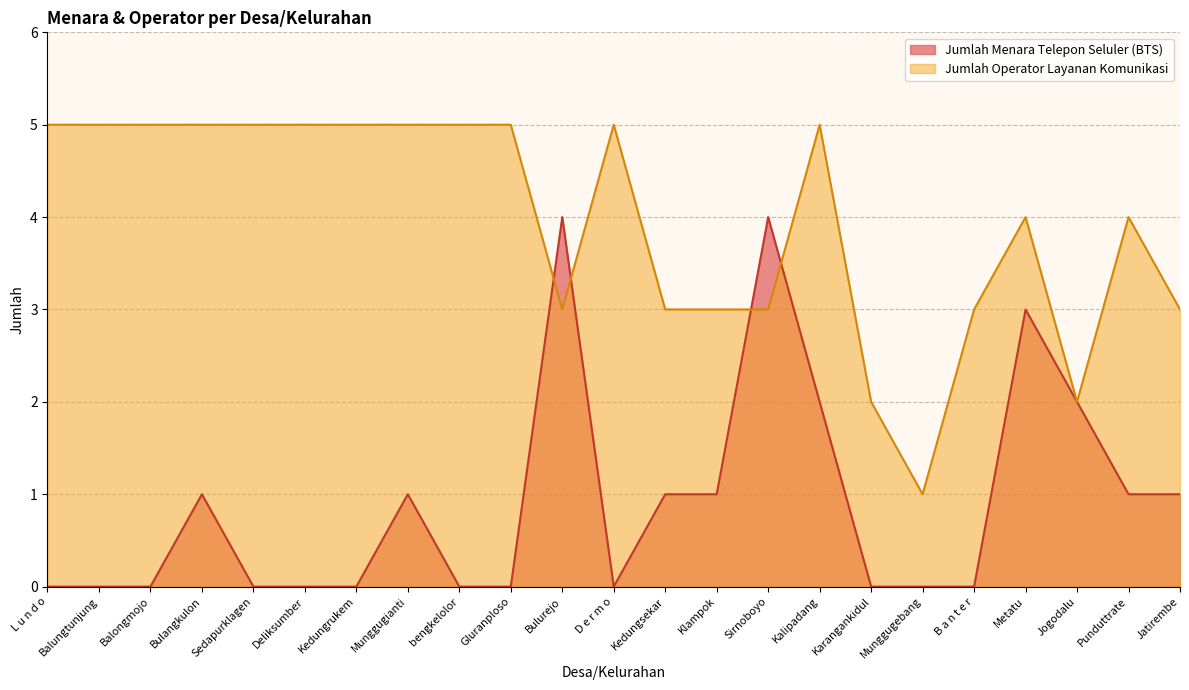

At which category is the sum across all series the highest?

Bulurejo